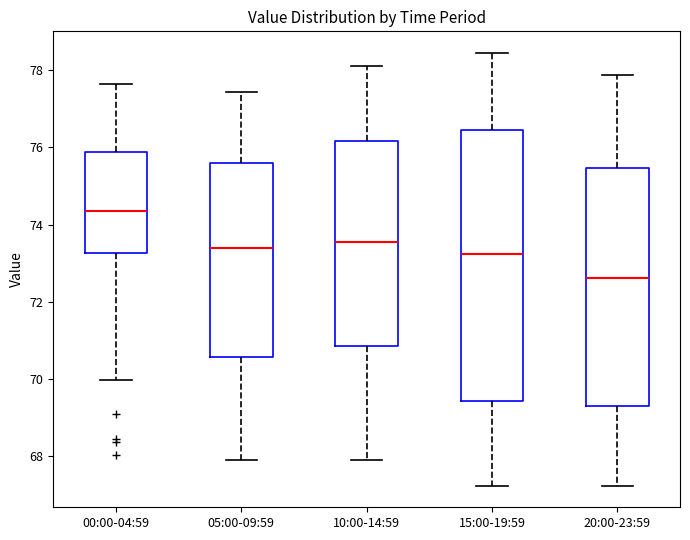

Comparing the boxes themselves (not the whiskers), which one is the tallest?

15:00-19:59